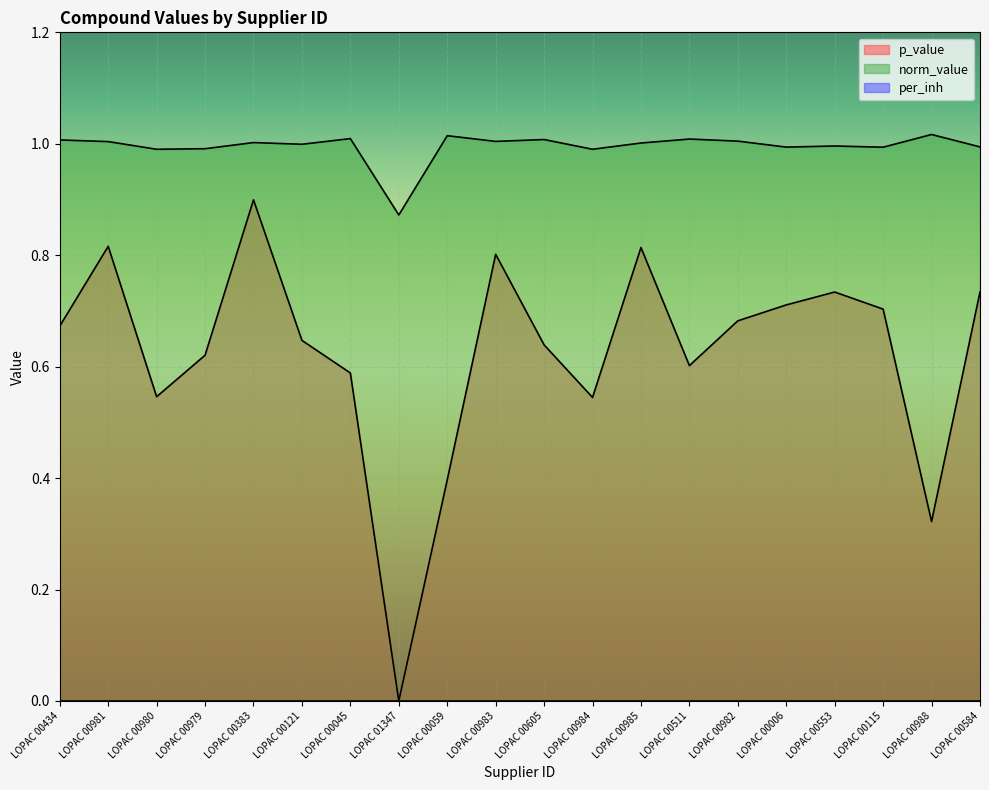

List the series in order of their overall mean, lowest first.

p_value, norm_value